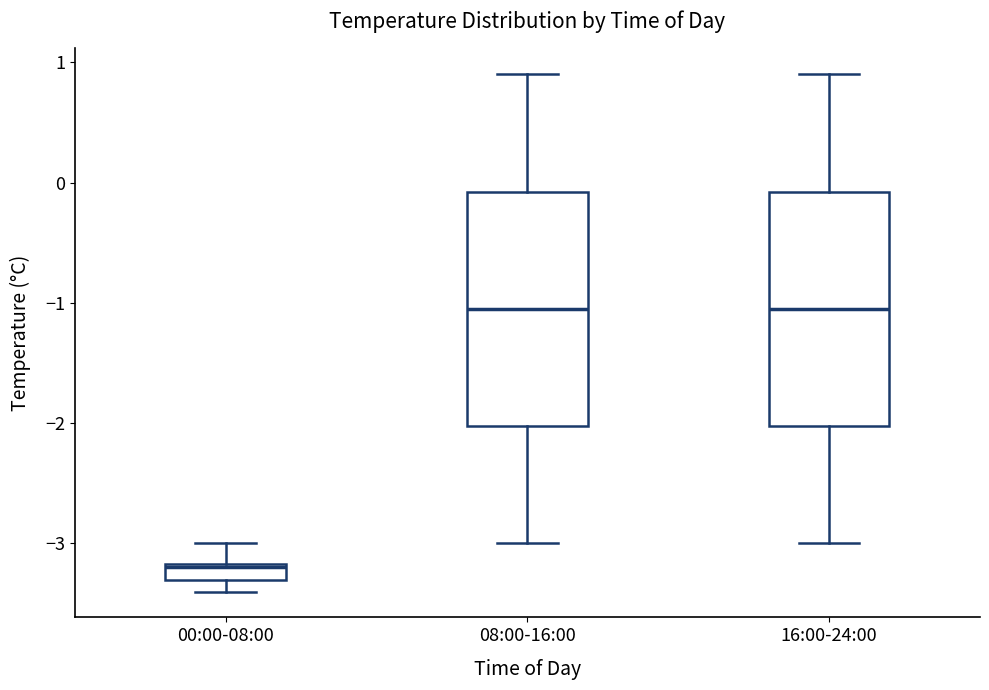

Which box's median line is the lowest?

00:00-08:00